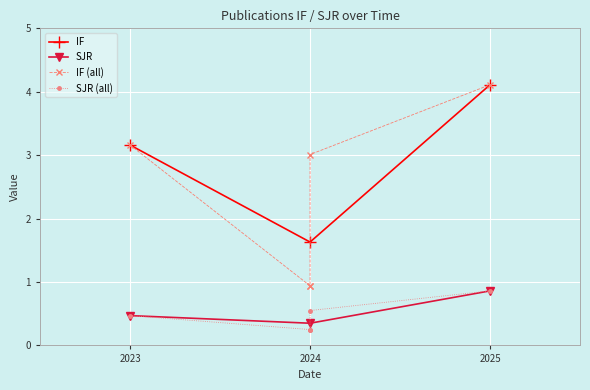

What is the value of the SJR point at the 2nd from the left?

0.4